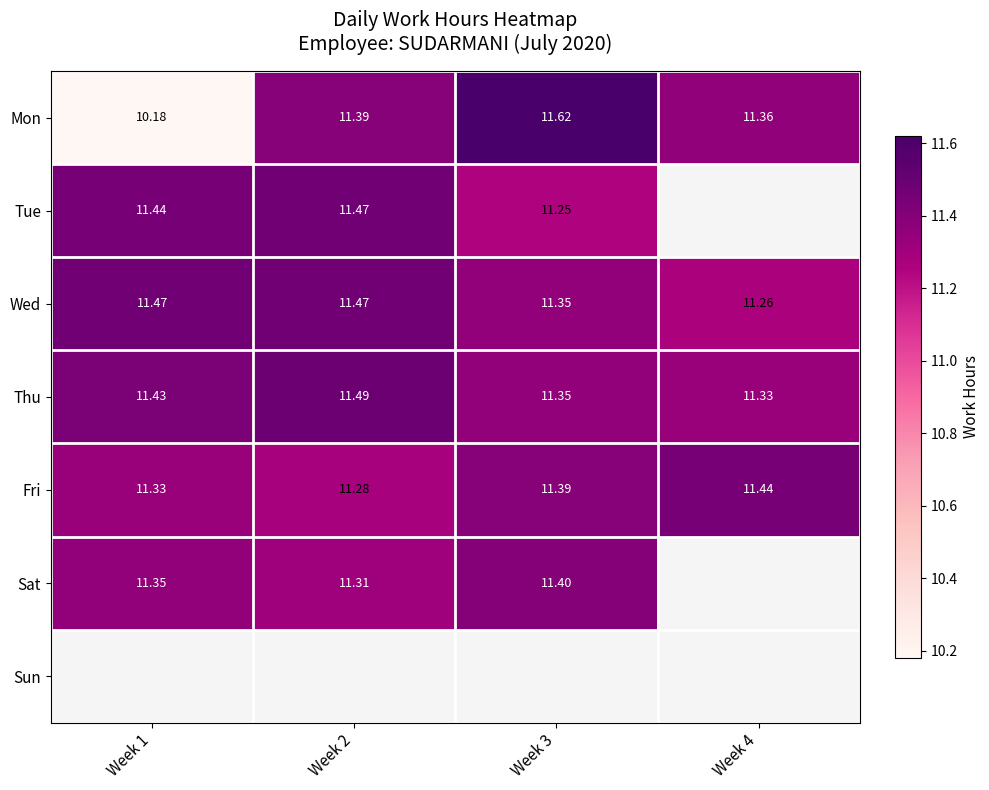

How many distinct data groups are displayed?

7